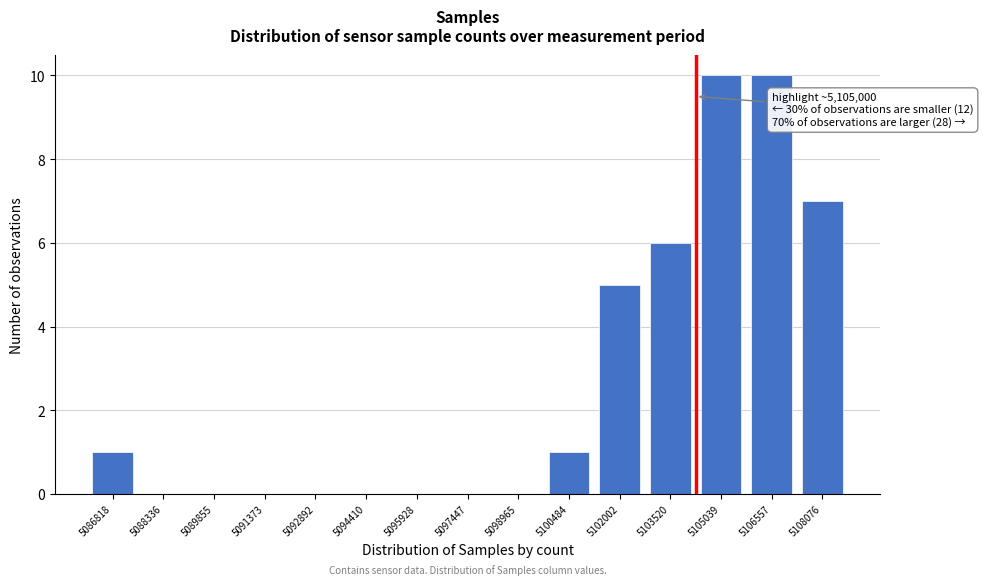

Reading left to right, list all the values displayed in this chart.

5086818=1	5088336=0	5089855=0	5091373=0	5092892=0	5094410=0	5095928=0	5097447=0	5098965=0	5100484=1	5102002=5	5103520=6	5105039=10	5106557=10	5108076=7